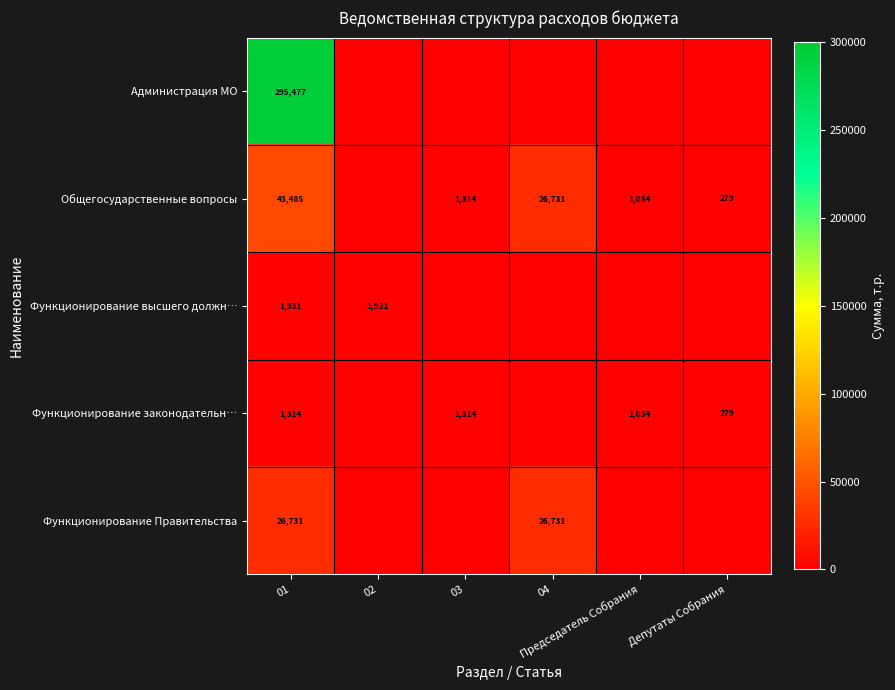

What is the difference between the second highest and minimum values in the Функционирование Правительства series?

26731.4